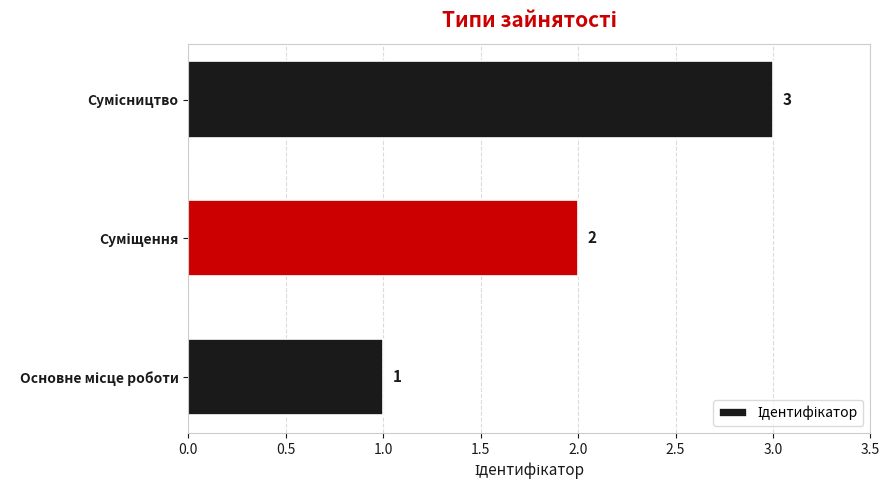

What is the maximum value shown in the chart?

3